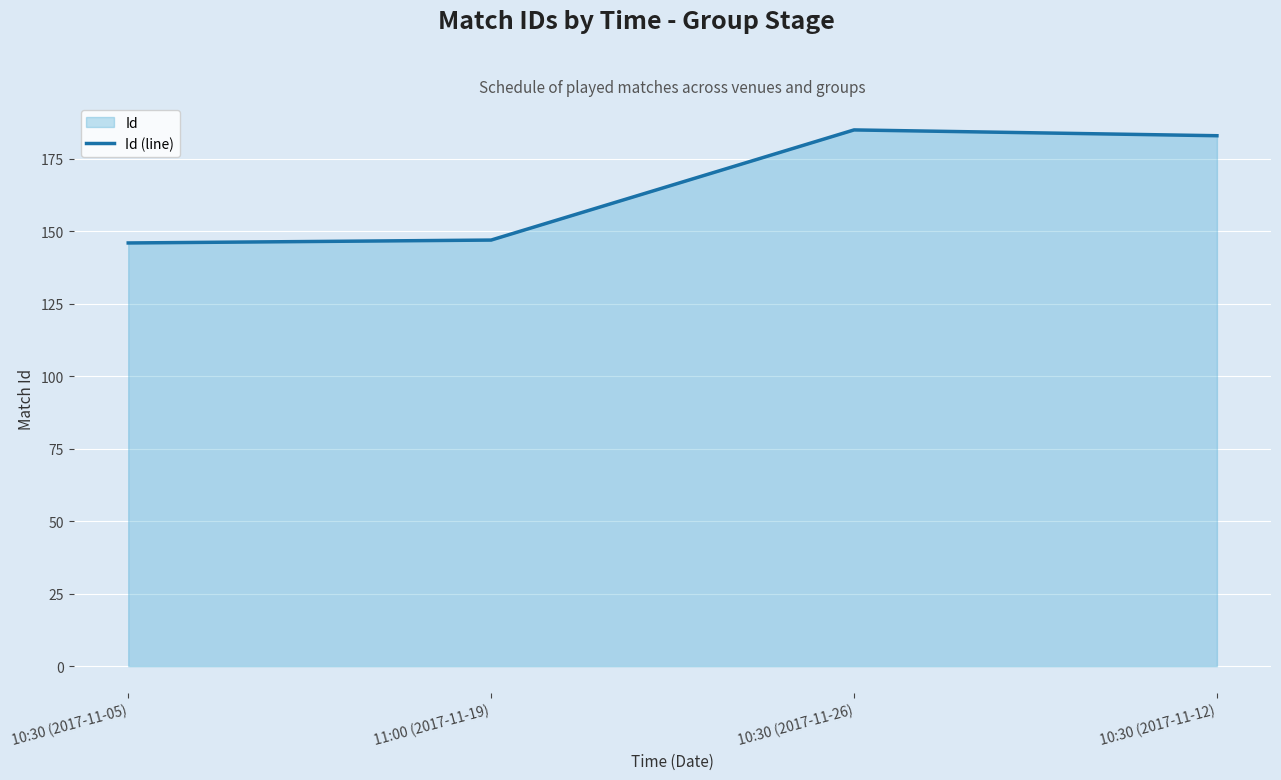

Which has a higher value, 10:30 (2017-11-26) or 10:30 (2017-11-12)?

10:30 (2017-11-26)